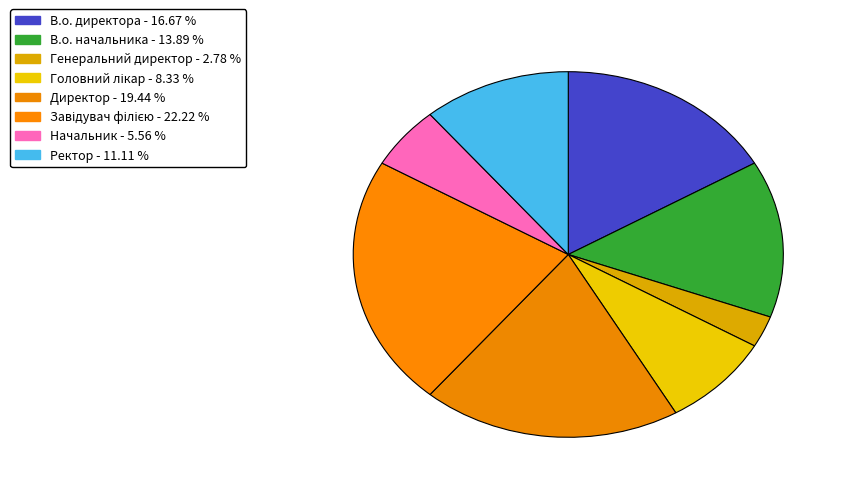

True or false: В.о. директора accounts for 11% of the total.

False